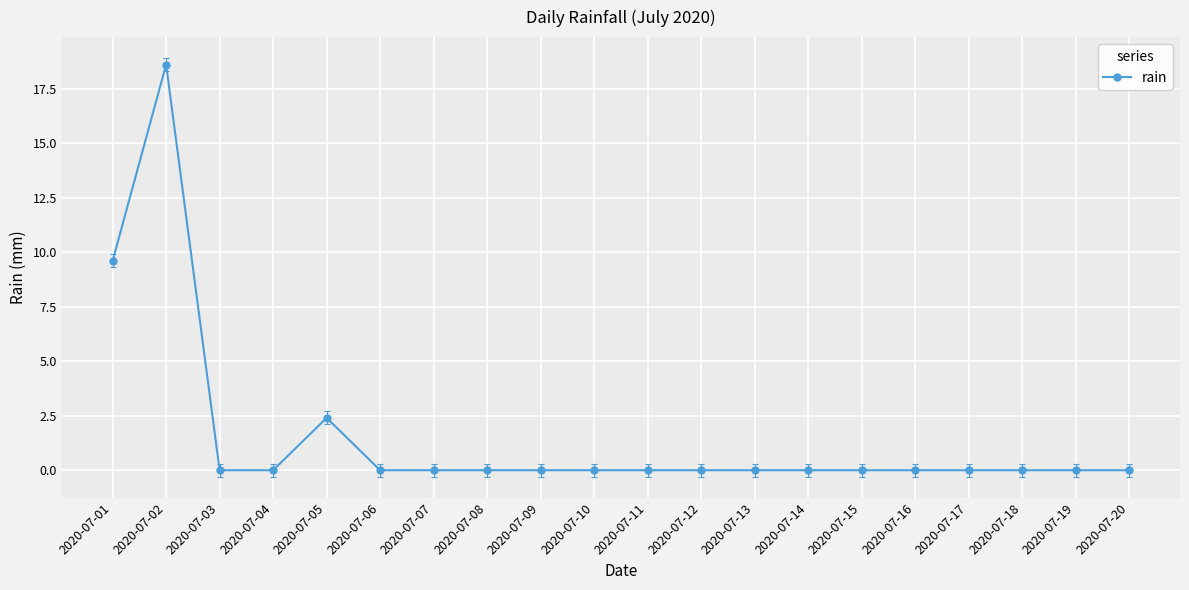

What is the maximum value shown in the chart?

18.6